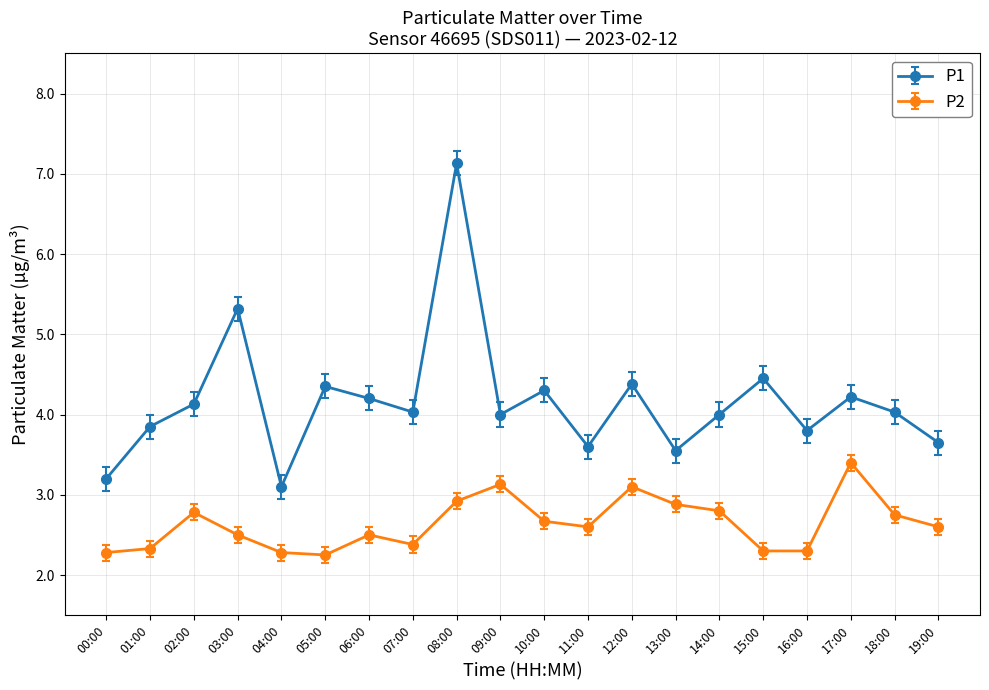

Between 04:00 and 12:00, which series saw the biggest shift?

P1